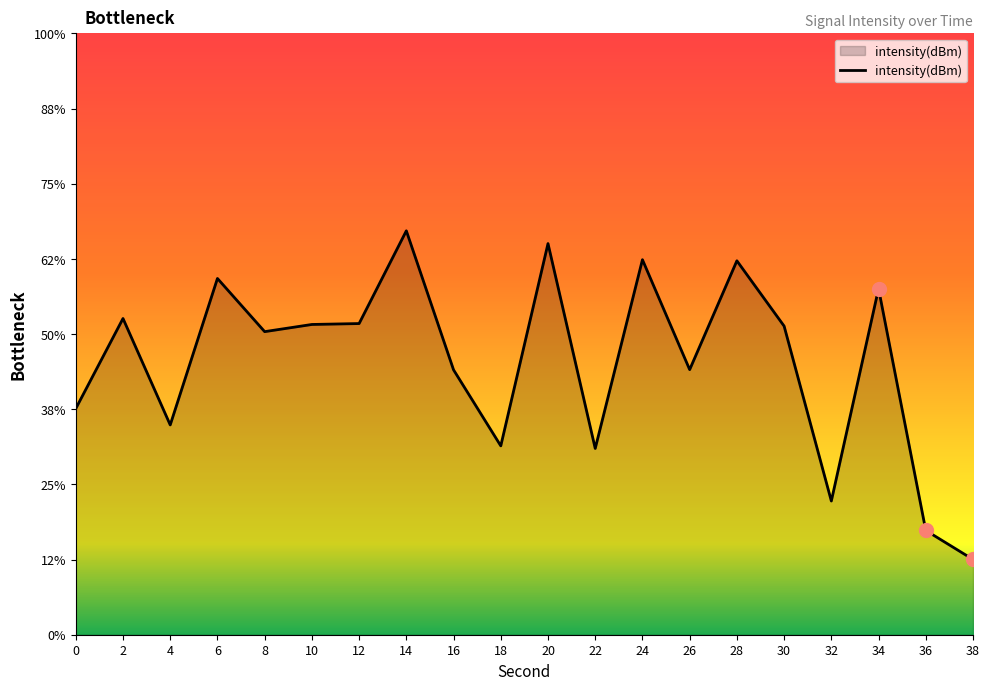

Which has a higher value, 8 or 18?

8